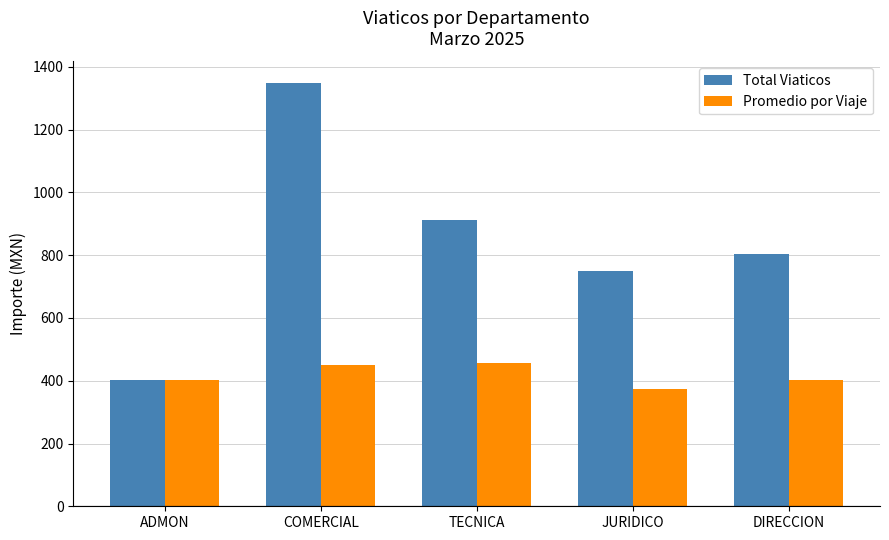

What is the greatest value displayed?

1350.0